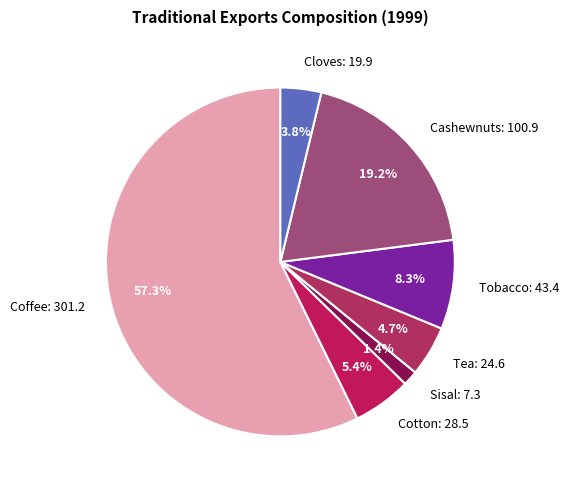

How much of the chart is everything except Cloves?

96.2%